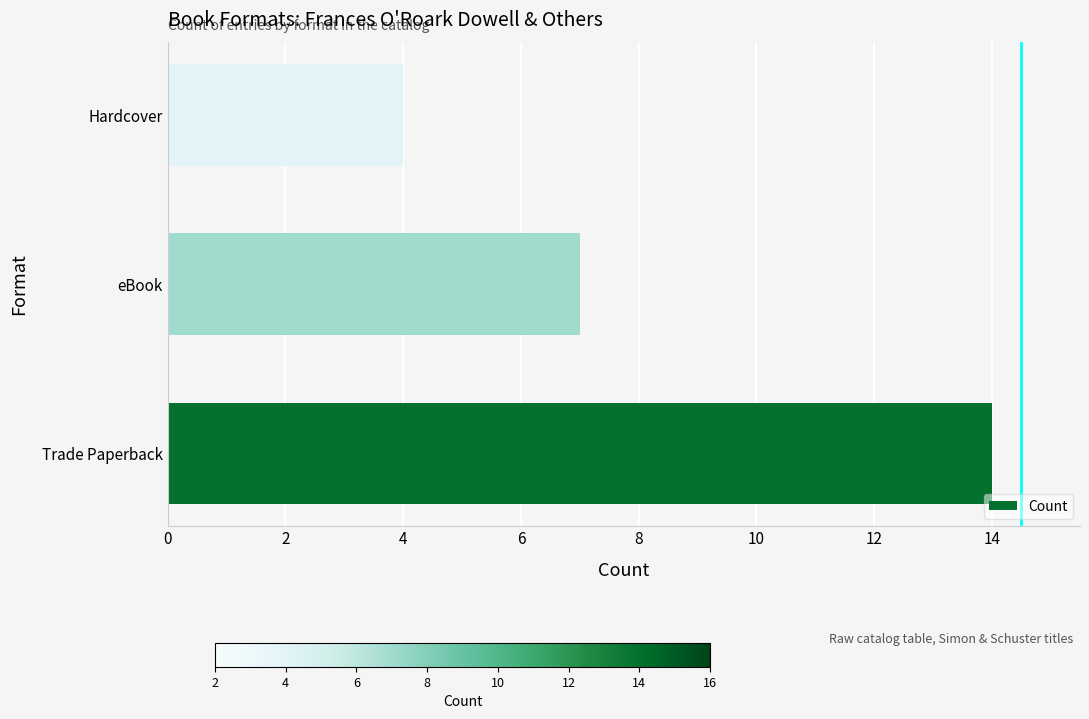

Are the bars grouped side by side (vs. stacked)?

No